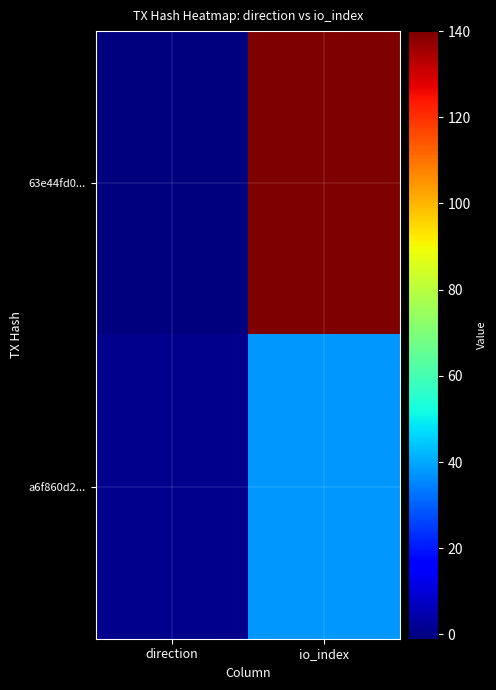

At which category does the chart reach its minimum across all series?

direction